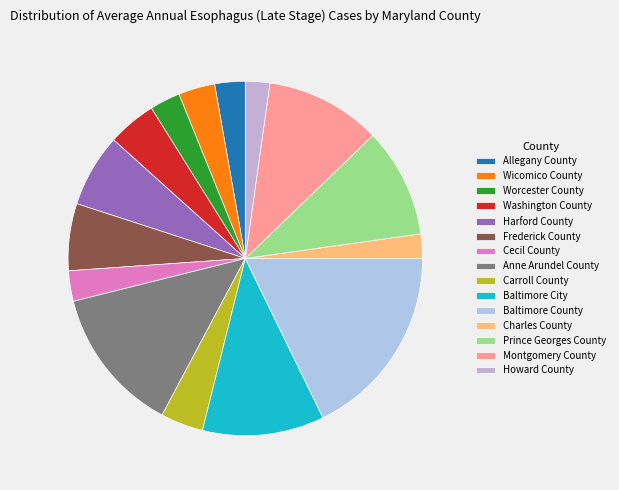

How many segments does this pie chart have?

15